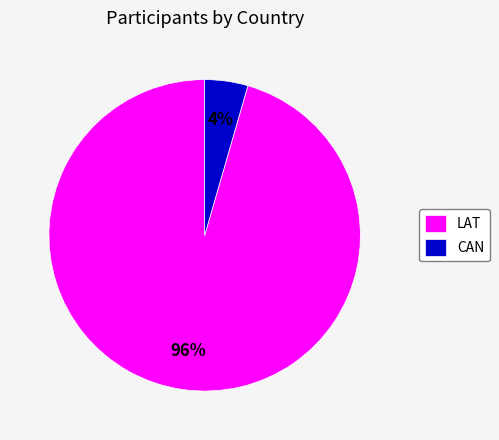

Is it true that CAN is 11% of the pie?

False